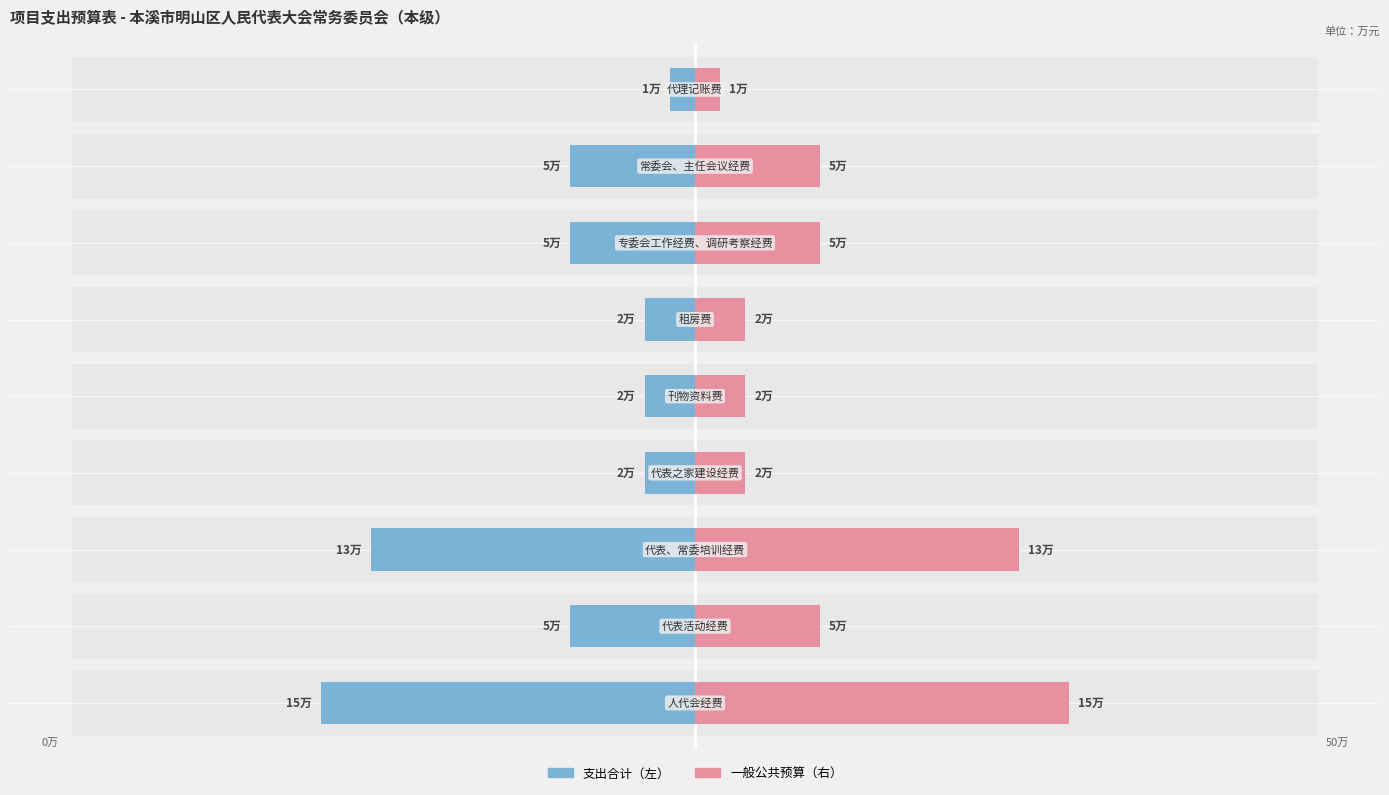

Rank the categories by Male value from lowest to highest.

代理记账费, 代表之家建设经费, 刊物资料费, 租房费, 代表活动经费, 专委会工作经费、调研考察经费, 常委会、主任会议经费, 代表、常委培训经费, 人代会经费